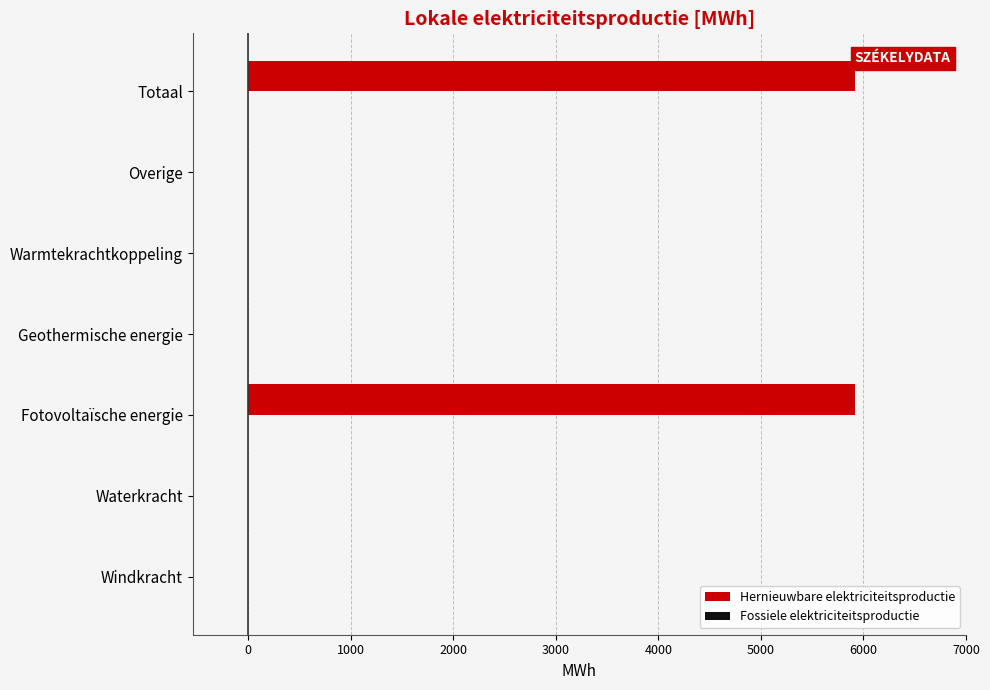

Are the bars horizontal?

Yes